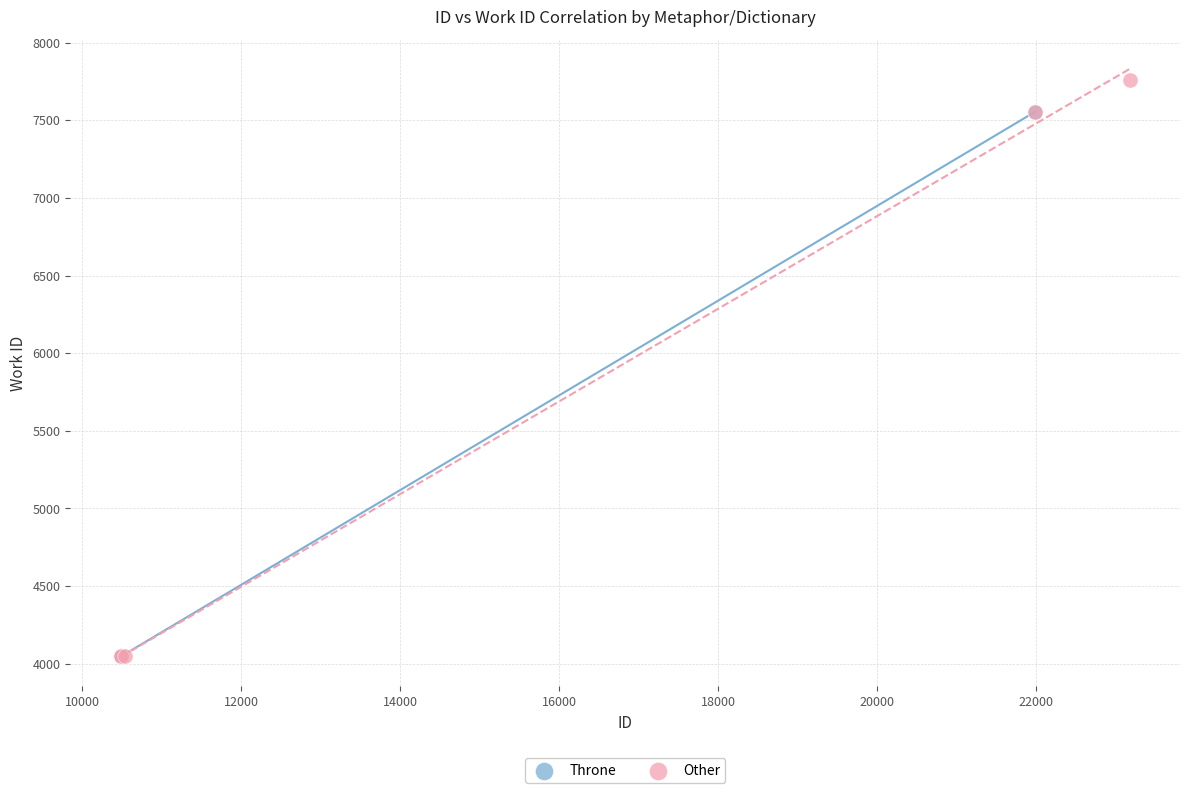

What are all the series names shown in the legend?

Throne, Other